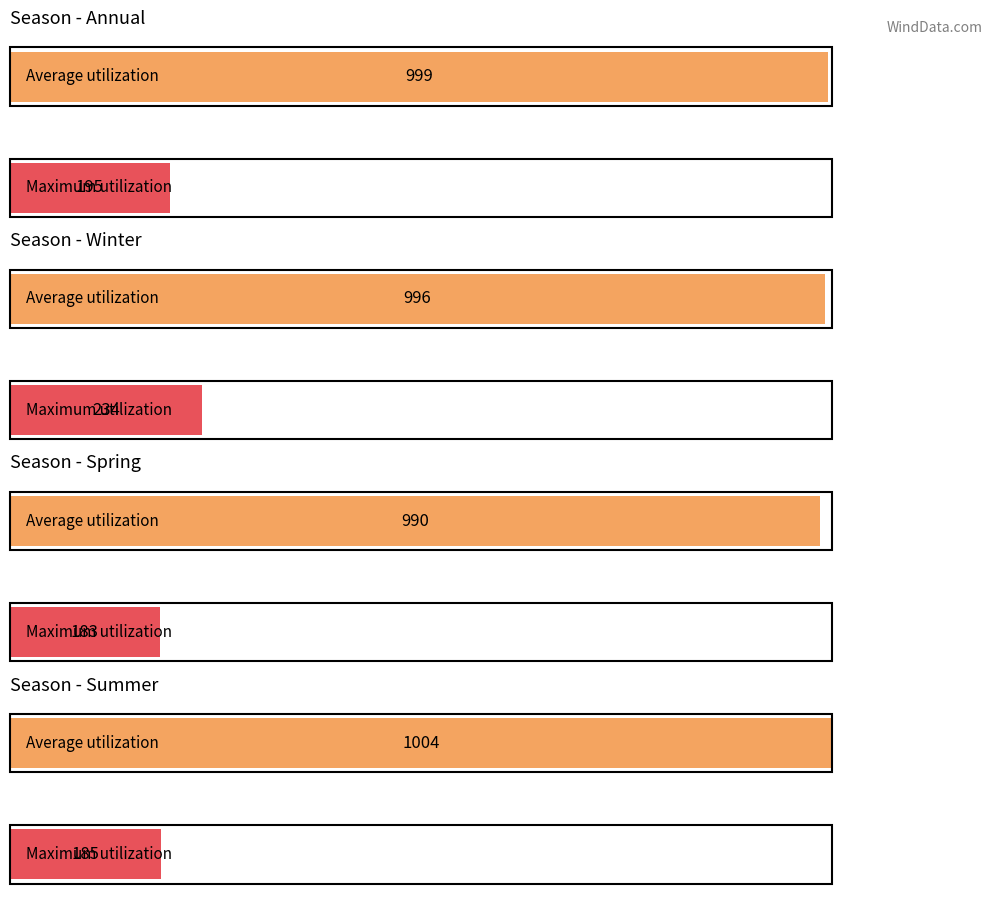

Does the chart contain any negative values?

No